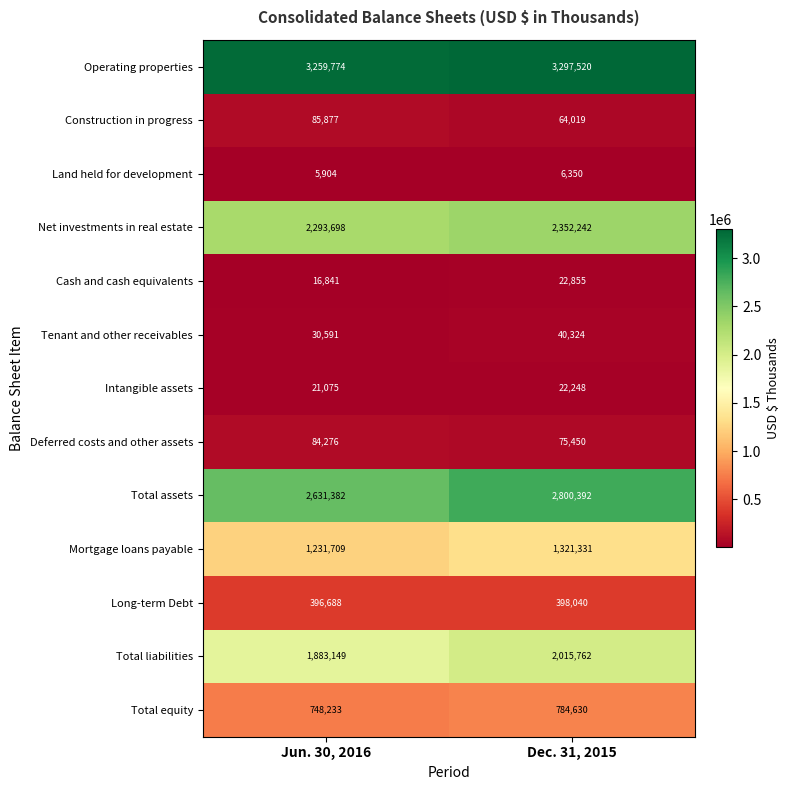

Which series has the largest total across all categories?

Operating properties